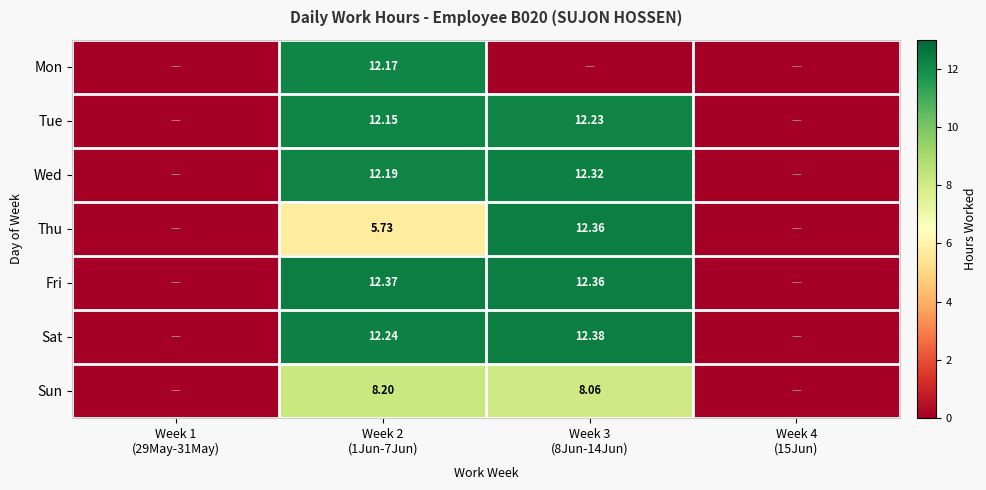

Is it true that Wed equals -6.5 at Week 1 (29May-31May)?

False